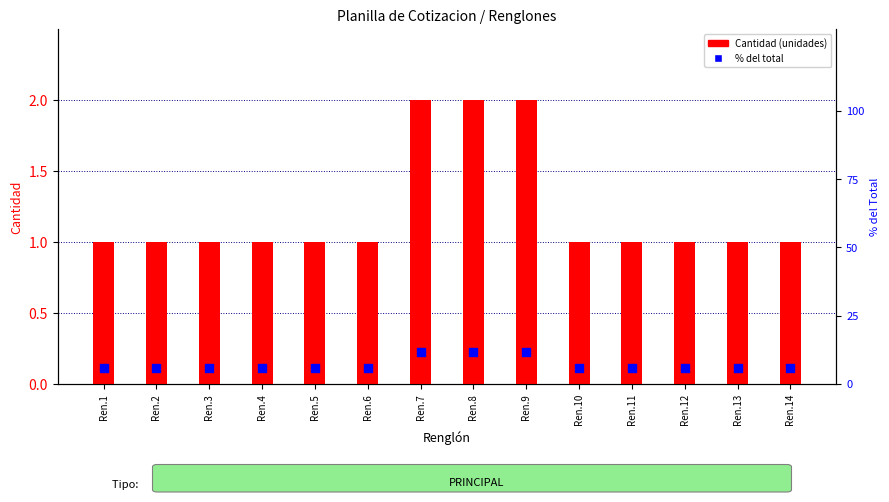

Which series has the largest total across all categories?

% del total